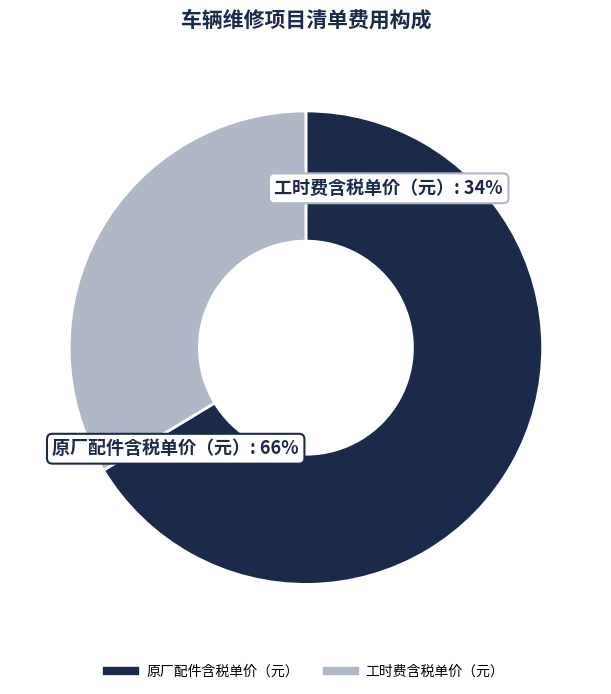

To the nearest percent, what is the average slice percentage?

50%